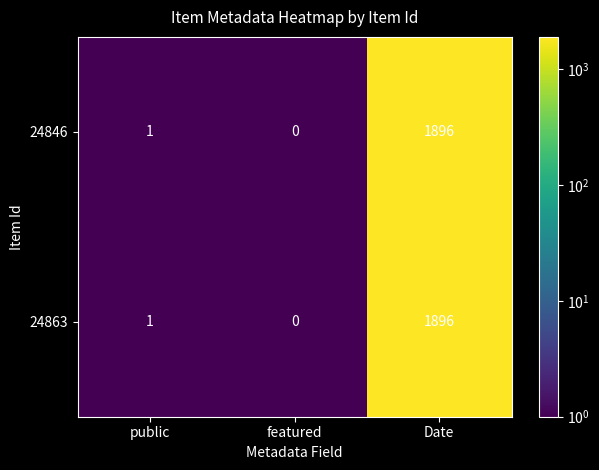

True or false: 24846 has a value of -1113 at featured.

False